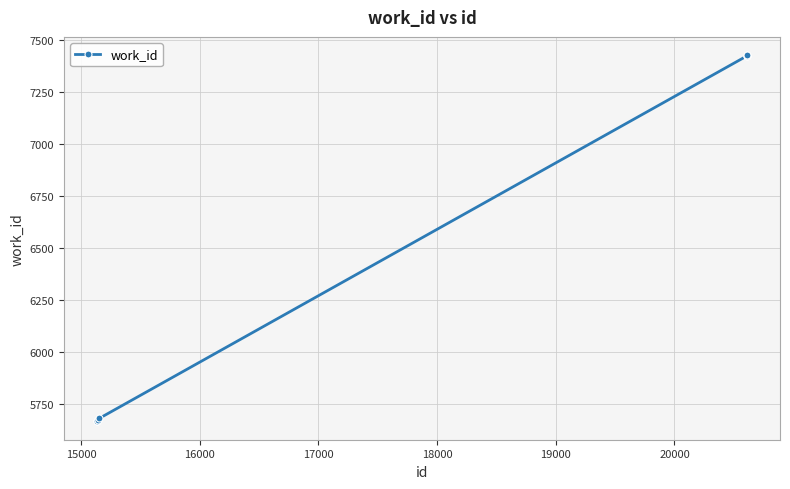

What is the difference between the maximum and minimum values?

1759